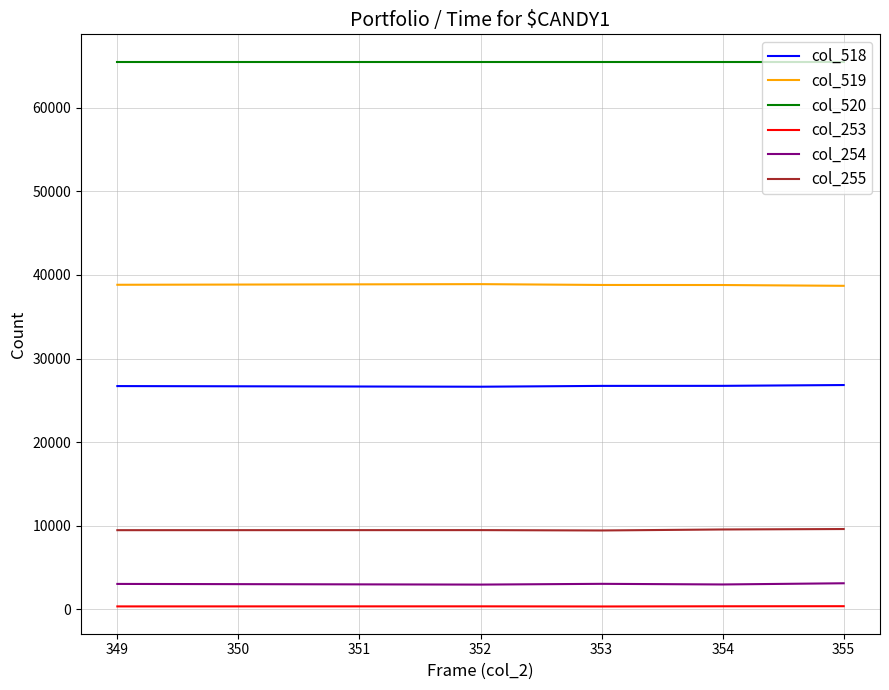

Which series has the largest total across all categories?

col_520